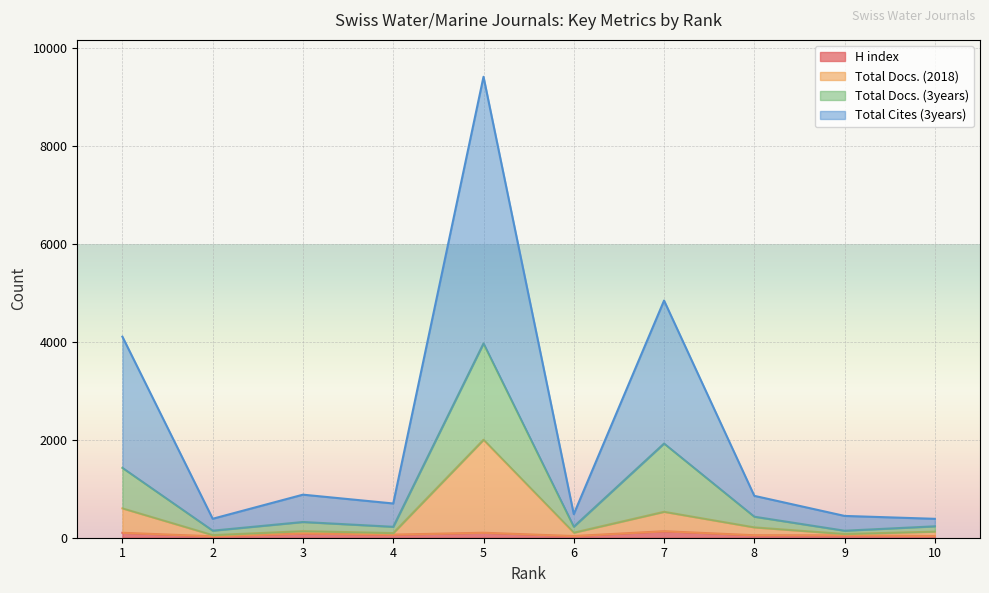

At which category does Total Docs. (2018) reach its first local valley?

2